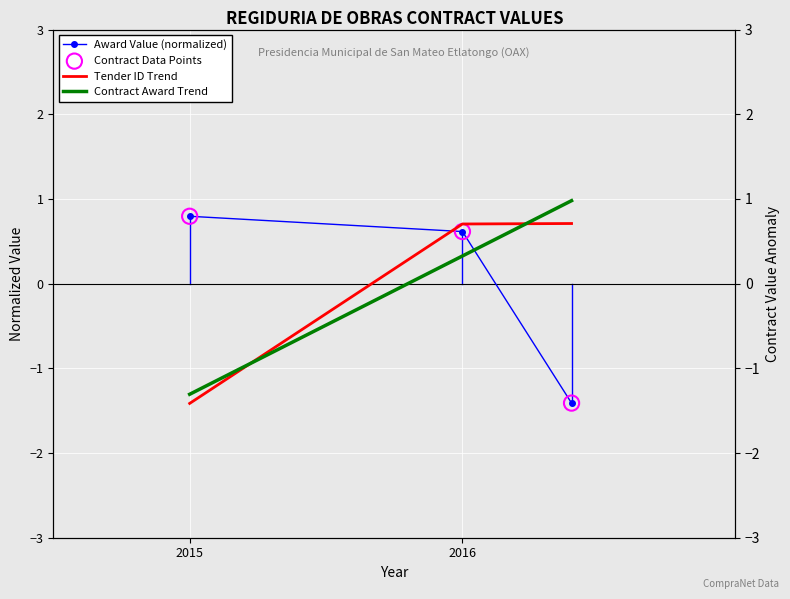

At which category is the sum across all series the highest?

2016